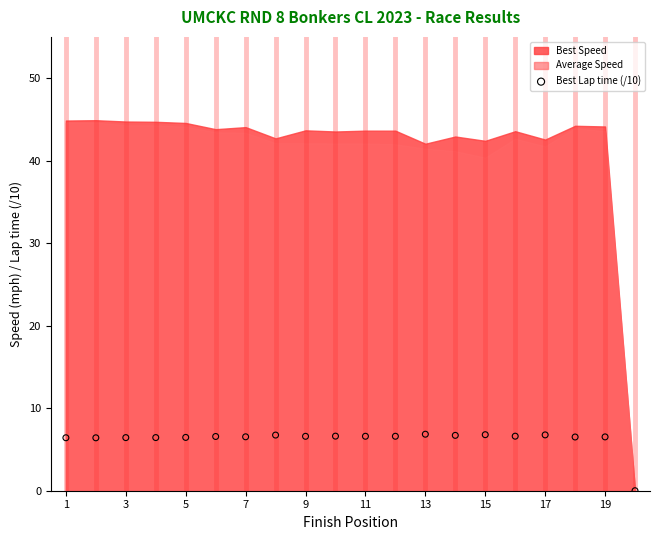

What is the range of X values (max minus min)?

19.0